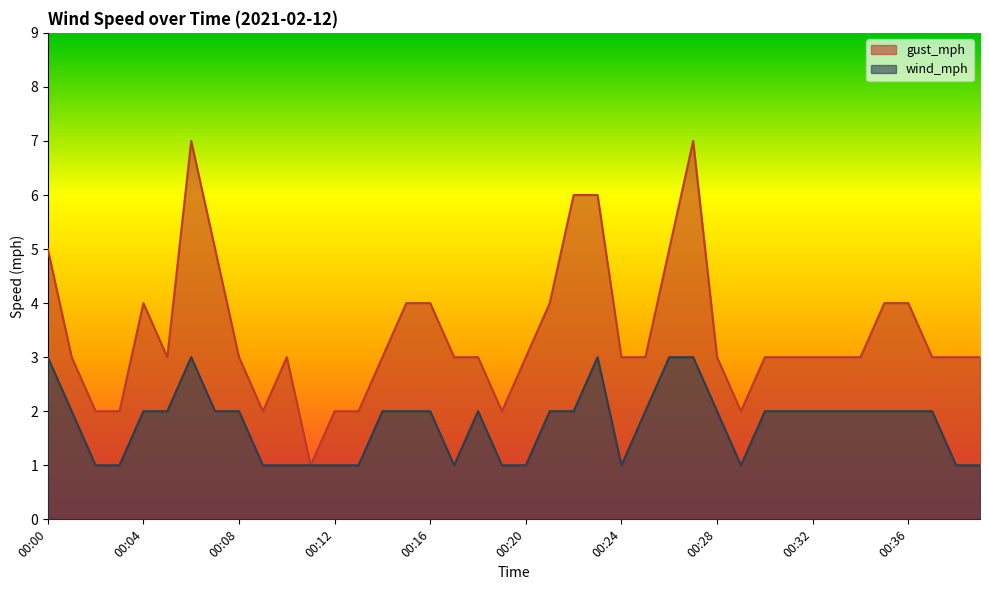

Which series has the widest spread of values?

gust_mph